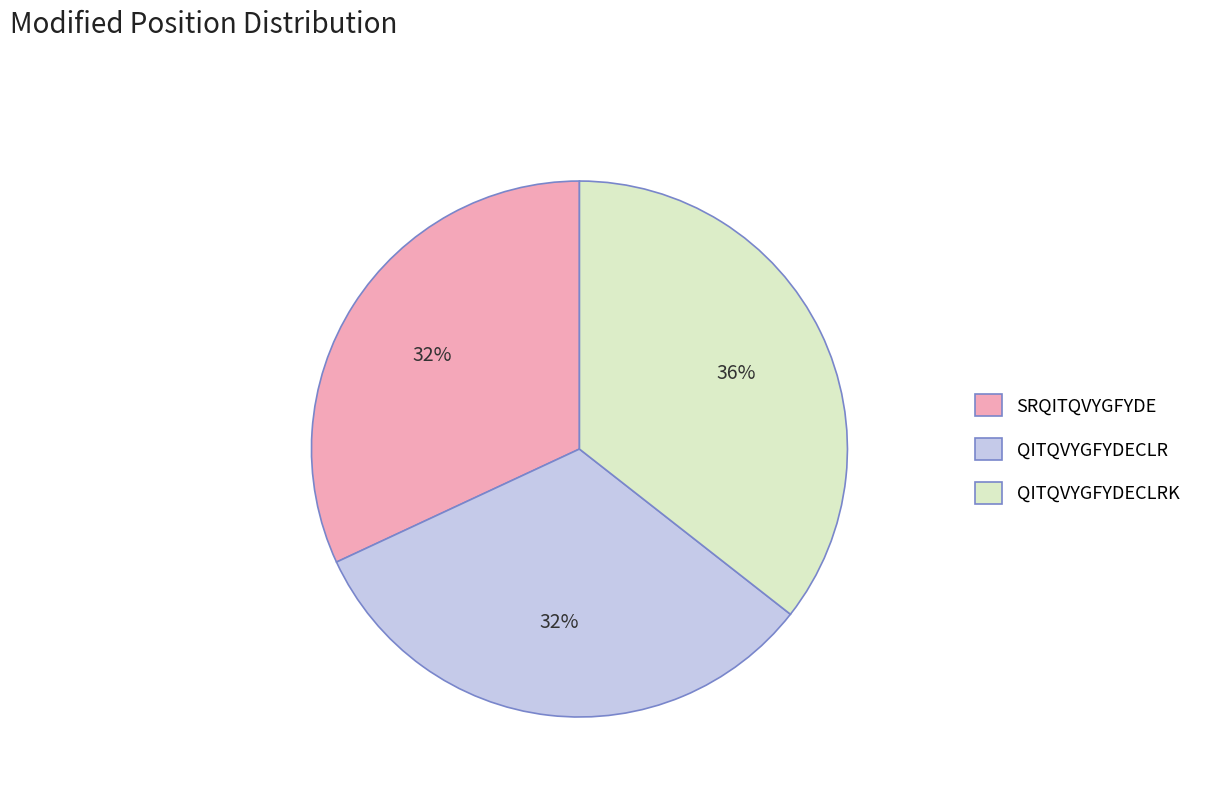

Which has a higher value, QITQVYGFYDECLRK or SRQITQVYGFYDE?

QITQVYGFYDECLRK